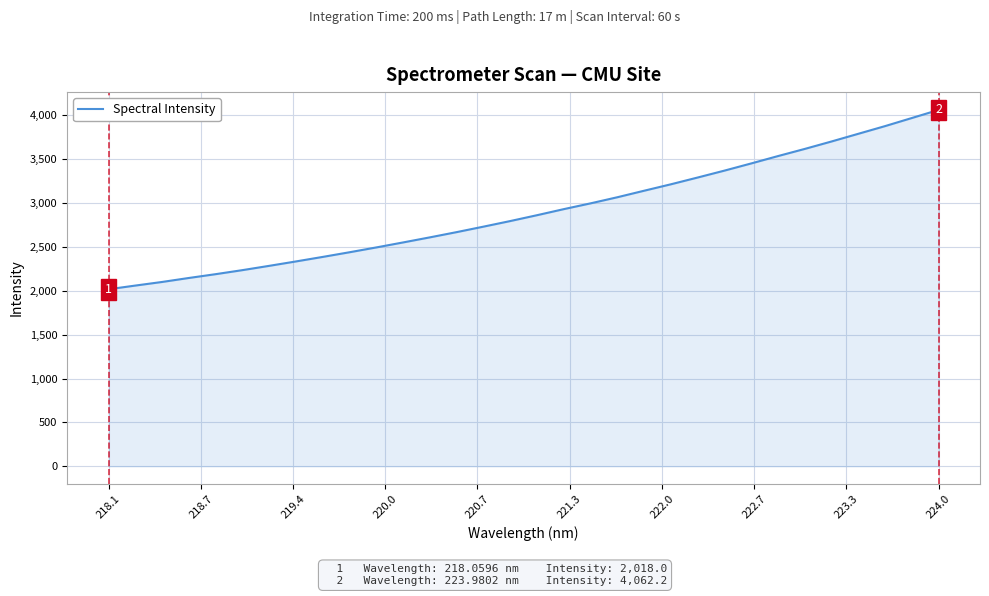

What is the minimum value shown in the chart?

2018.0